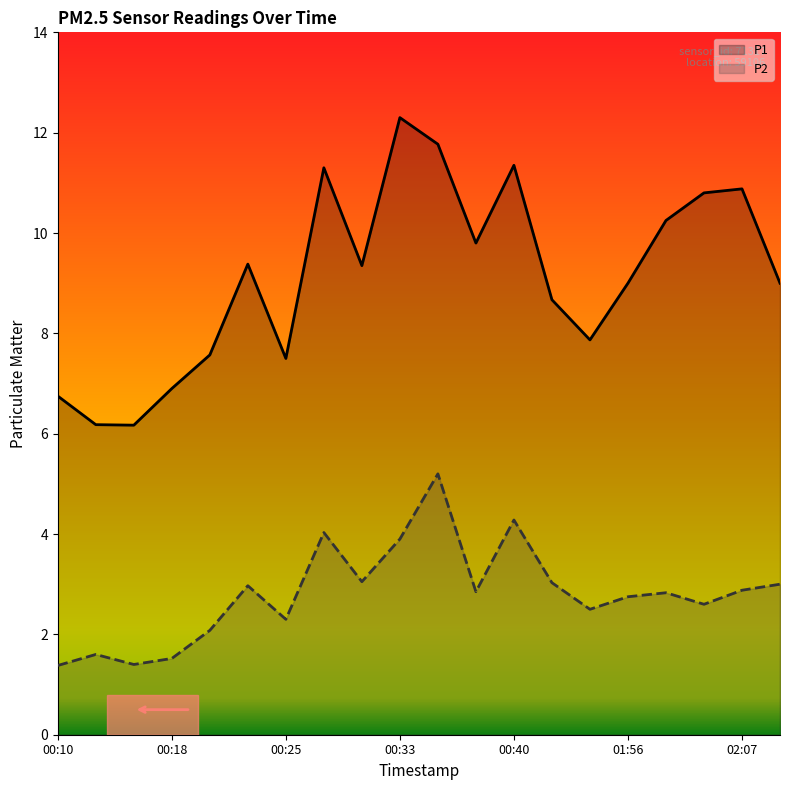

What position from the right is 02:04?

3